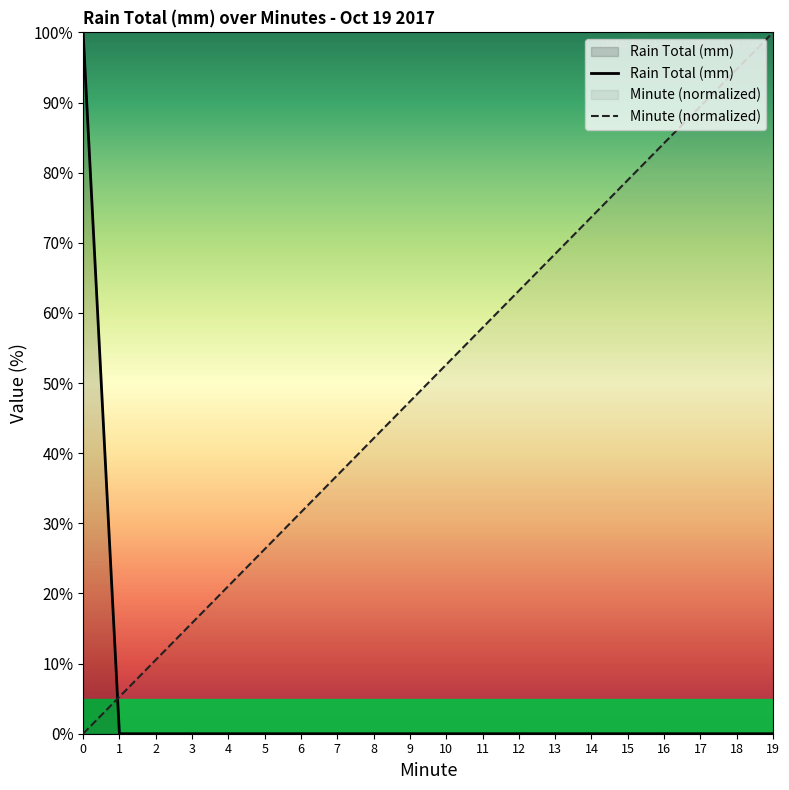

At which label does Minute first exceed 52?

10